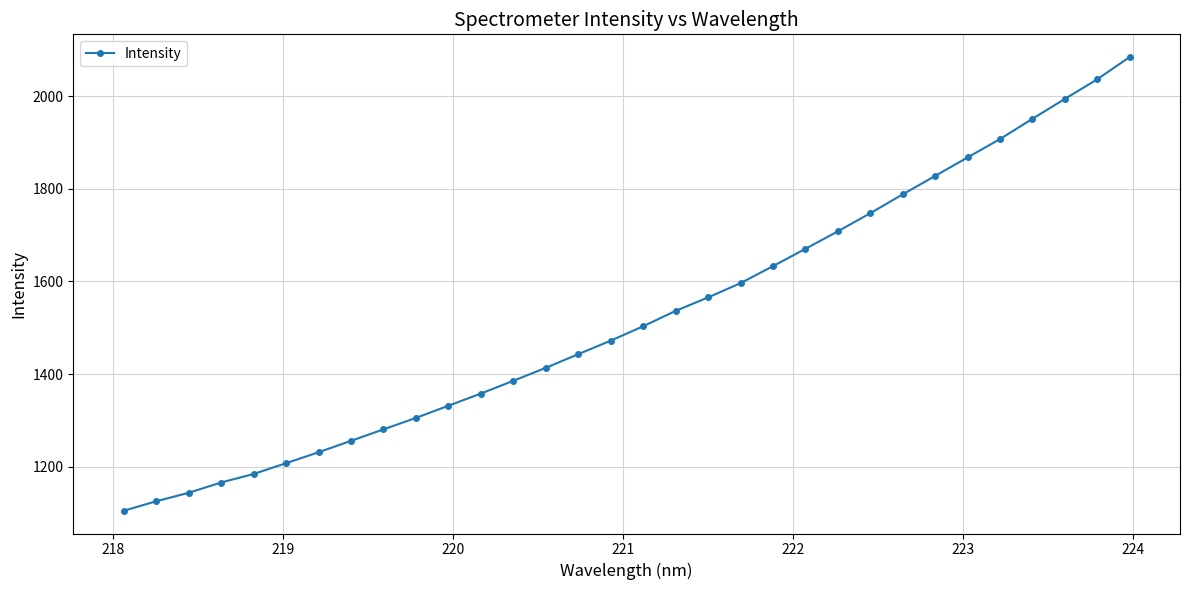

What is the value of the 29th point from the left?

1951.4